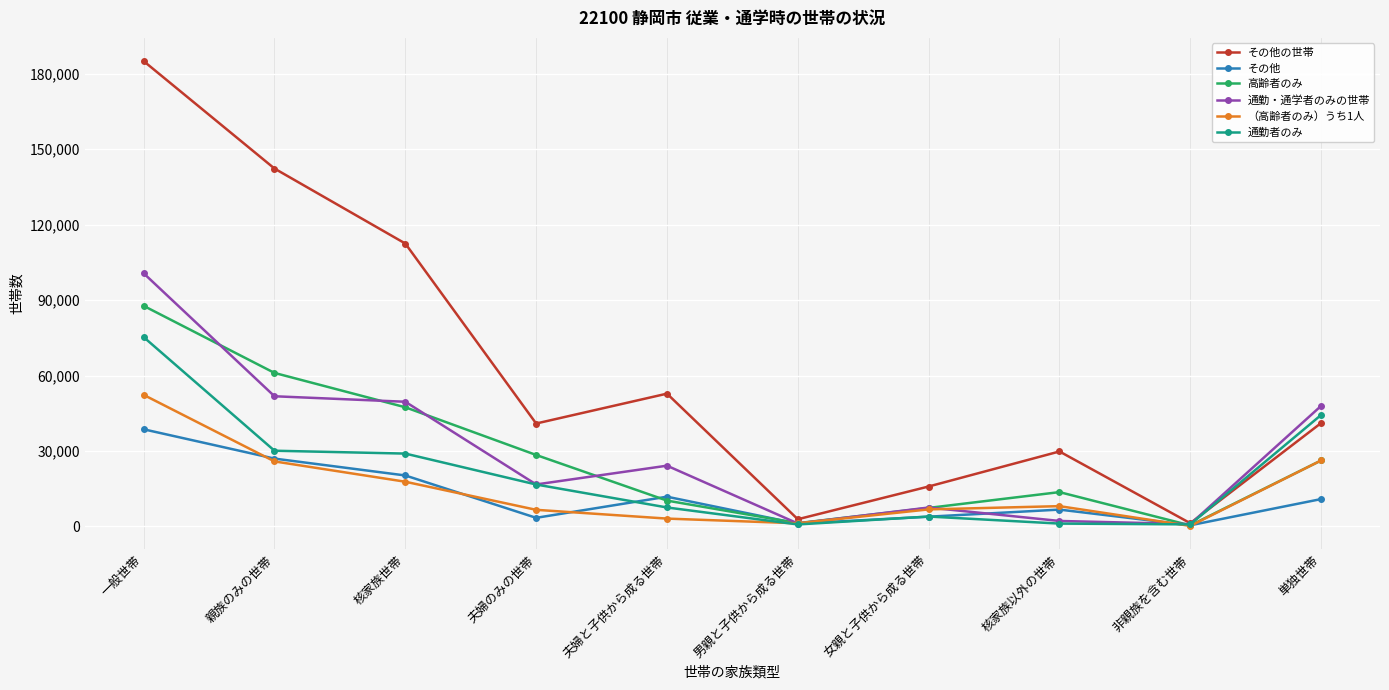

What are all the series names shown in the legend?

その他の世帯, その他, 高齢者のみ, 通勤・通学者のみの世帯, （高齢者のみ）うち1人, 通勤者のみ